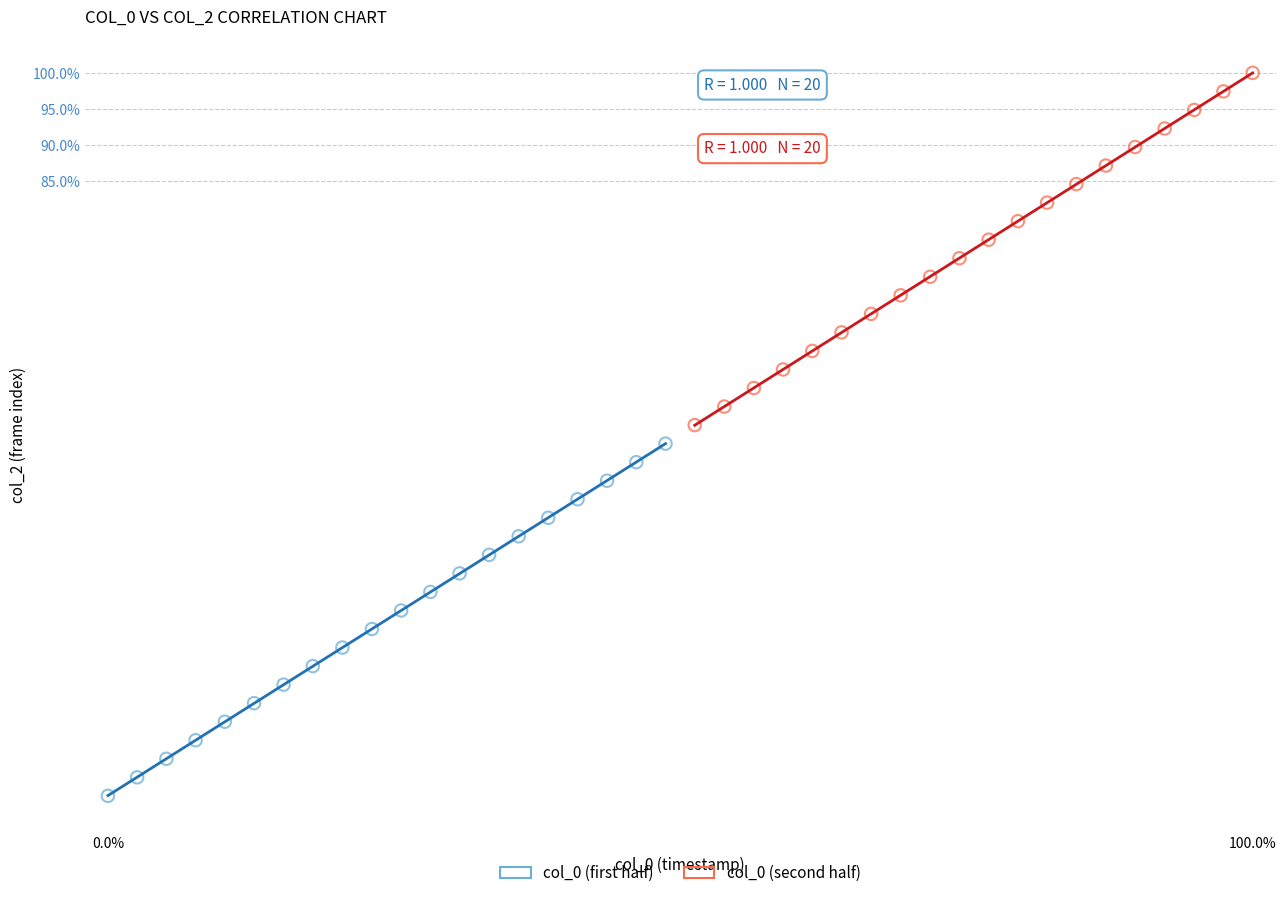

Which series reaches the maximum Y coordinate?

col_0 (second half)